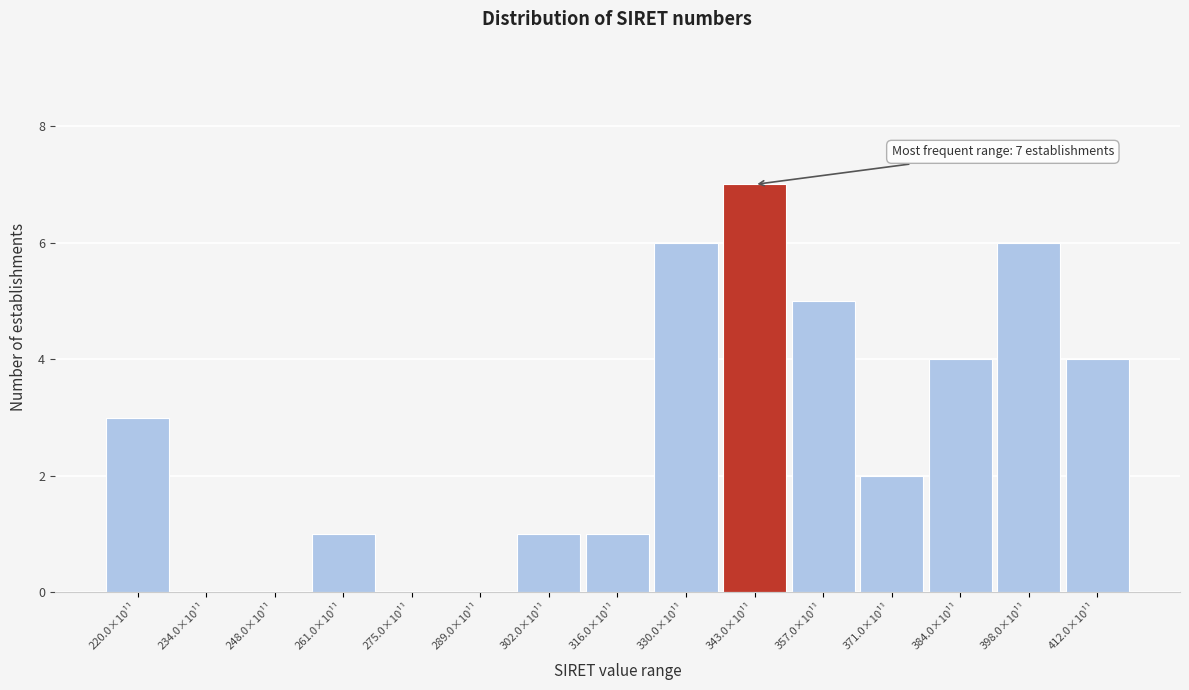

Reading left to right, what are all the values shown in this chart?

220.0×10¹¹=3	234.0×10¹¹=0	248.0×10¹¹=0	261.0×10¹¹=1	275.0×10¹¹=0	289.0×10¹¹=0	302.0×10¹¹=1	316.0×10¹¹=1	330.0×10¹¹=6	343.0×10¹¹=7	357.0×10¹¹=5	371.0×10¹¹=2	384.0×10¹¹=4	398.0×10¹¹=6	412.0×10¹¹=4